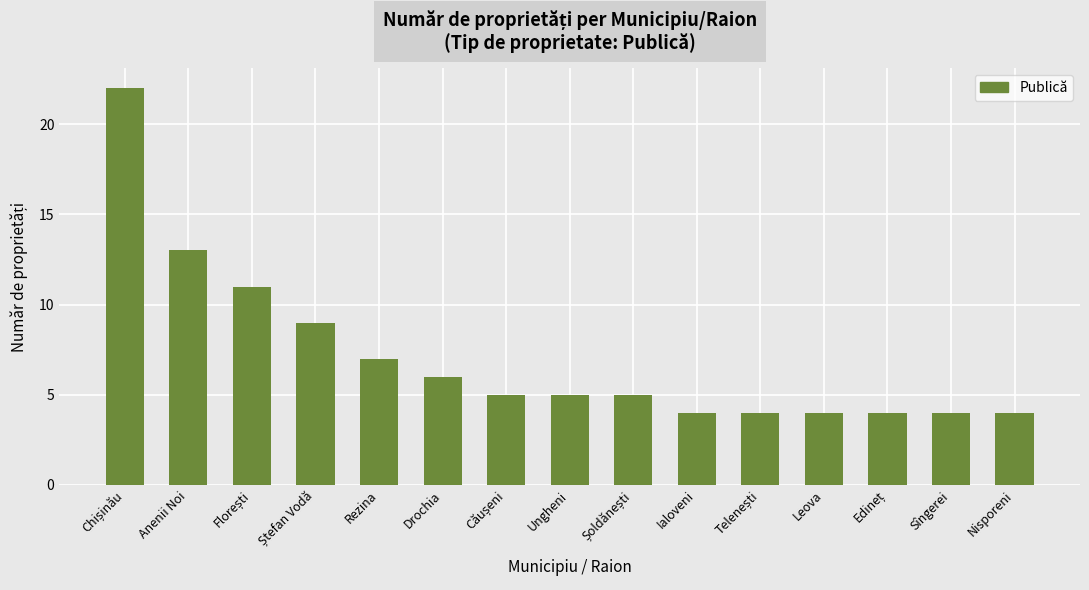

What is the smallest value displayed?

4